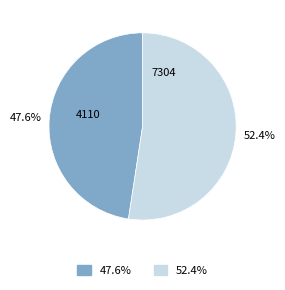

Does any single category account for the majority?

Yes